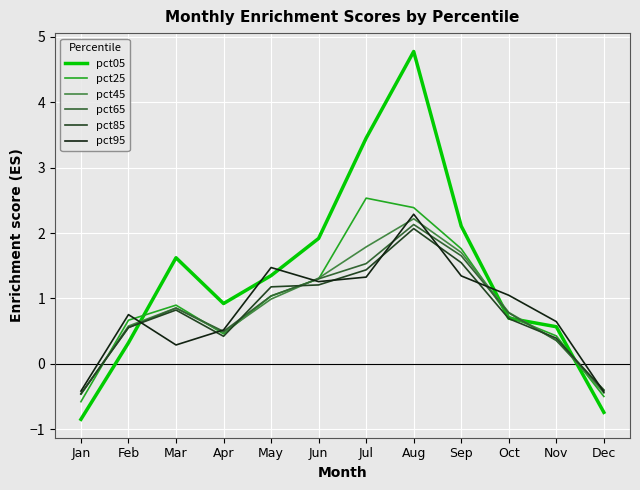

How many interior local valleys does the pct25 series have?

1